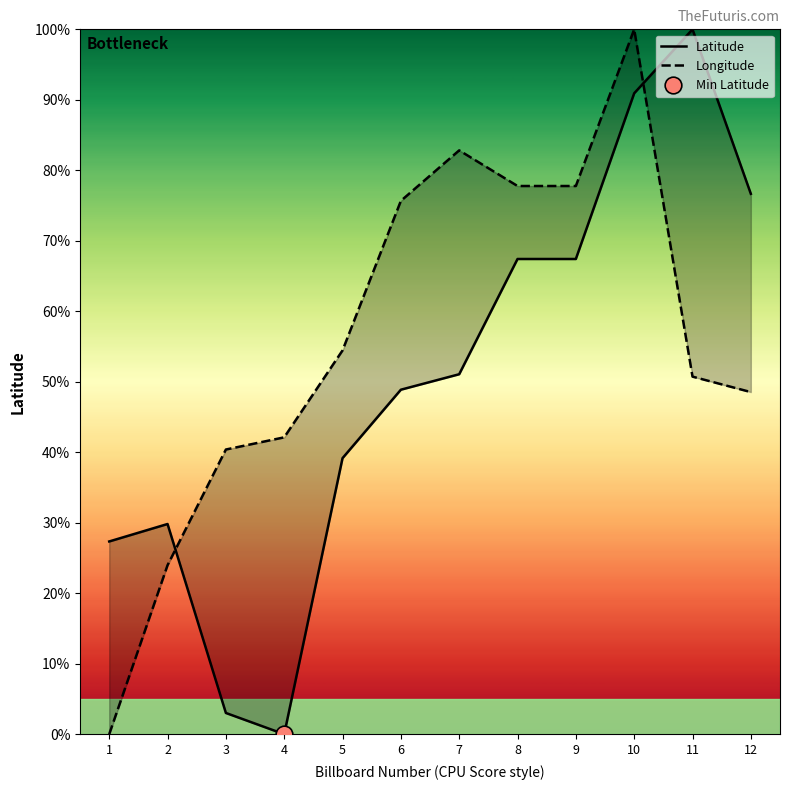

What is the difference between the maximum and minimum values in the Latitude series?

100.0